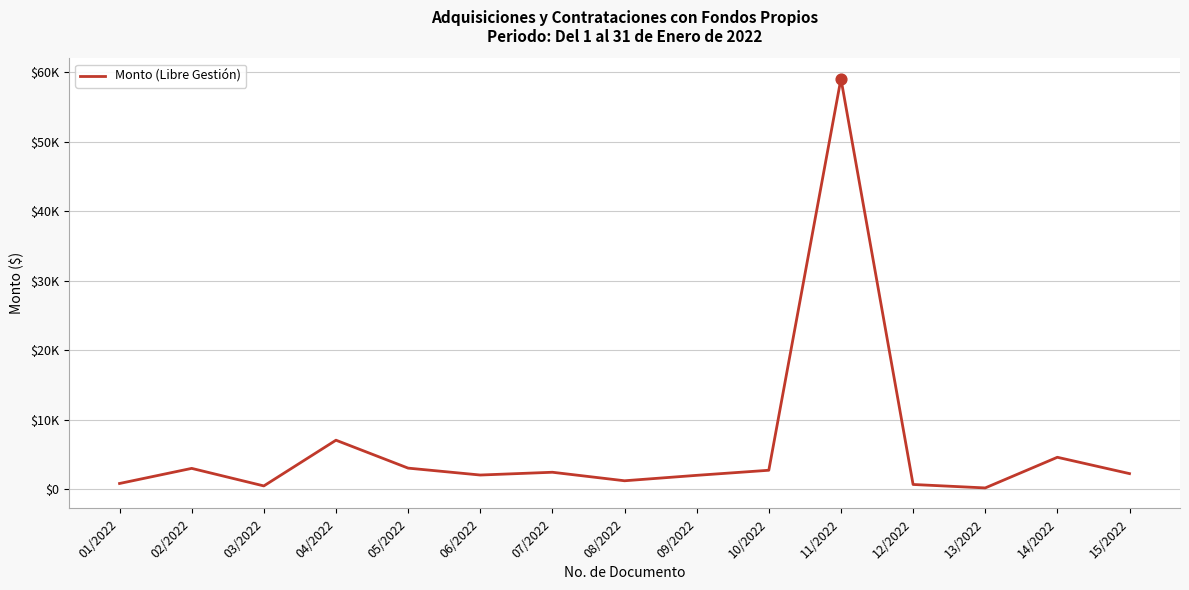

What is the ratio of the value at 11/2022 to the value at 06/2022?

29.2